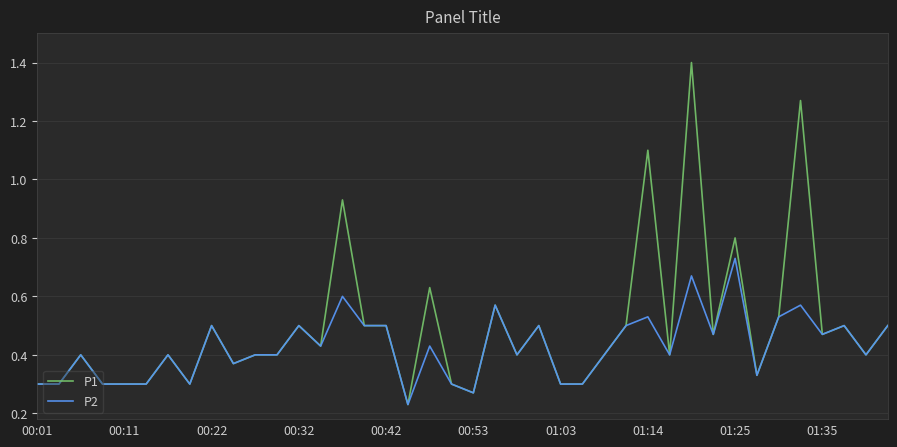

What are all the series names shown in the legend?

P1, P2